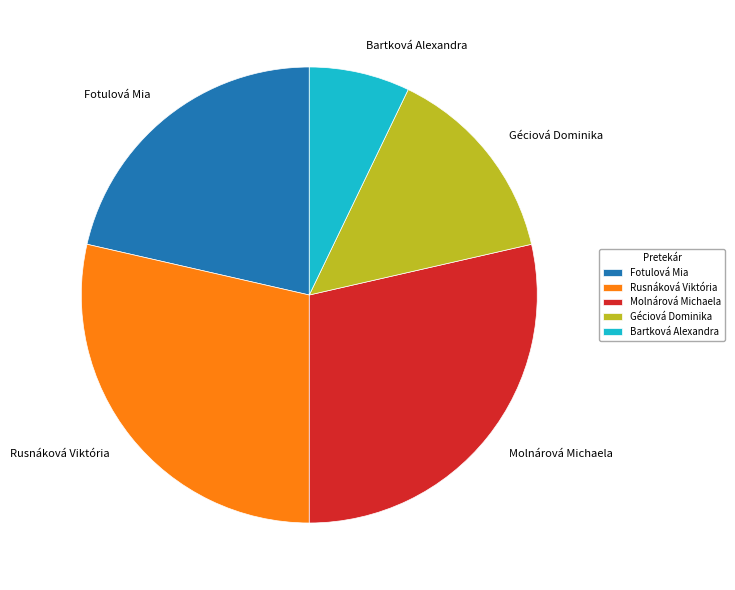

Is Molnárová Michaela the majority of the pie?

No